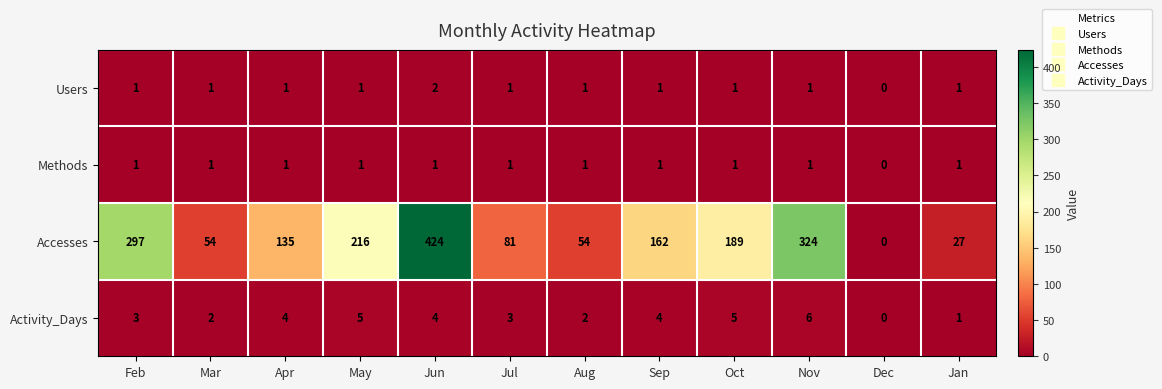

The Accesses series shows 424 at Jun. True or false?

True